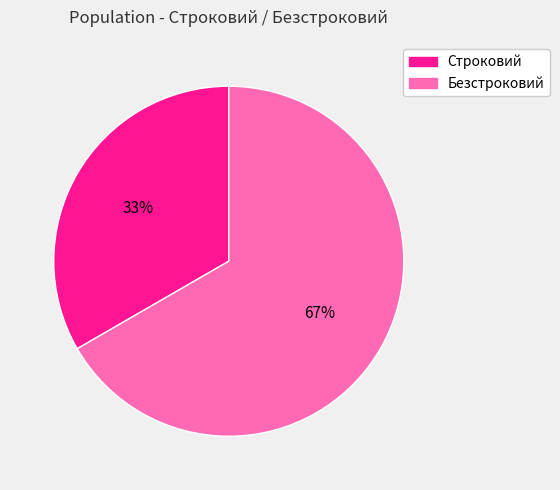

Count the number of slices in the pie.

2